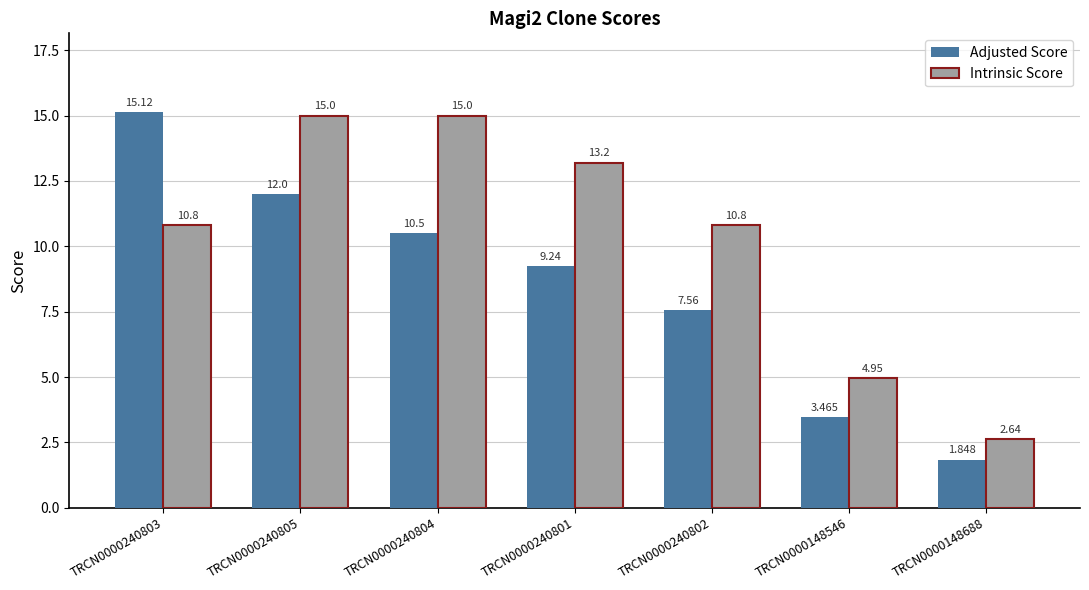

At which category is the sum across all series the highest?

TRCN0000240805